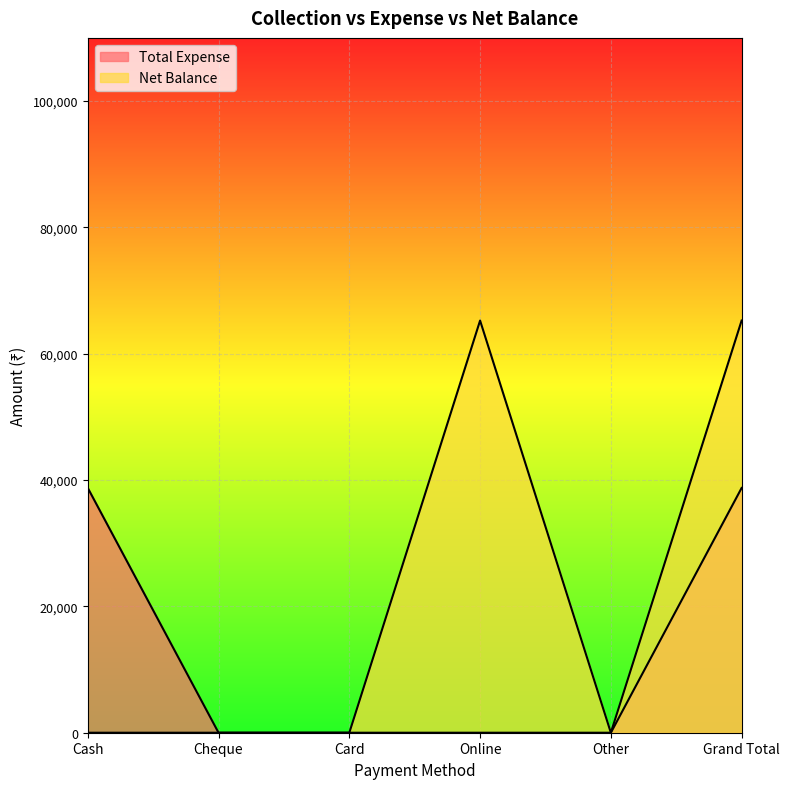

Reading left to right, extract all data points from this chart.

Total Expense: 38750	0	0	0	0	38750
Net Balance: 0	0	0	65250	0	65250